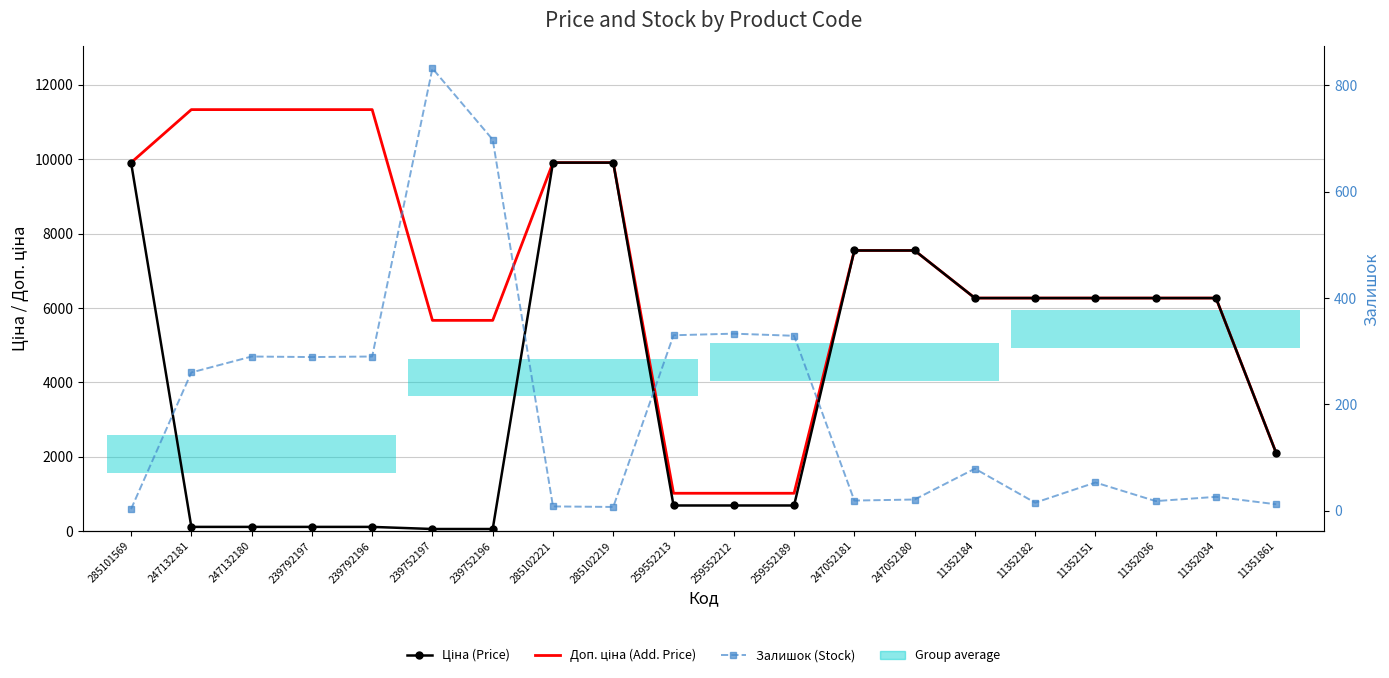

At which category is the sum across all series the highest?

285102221